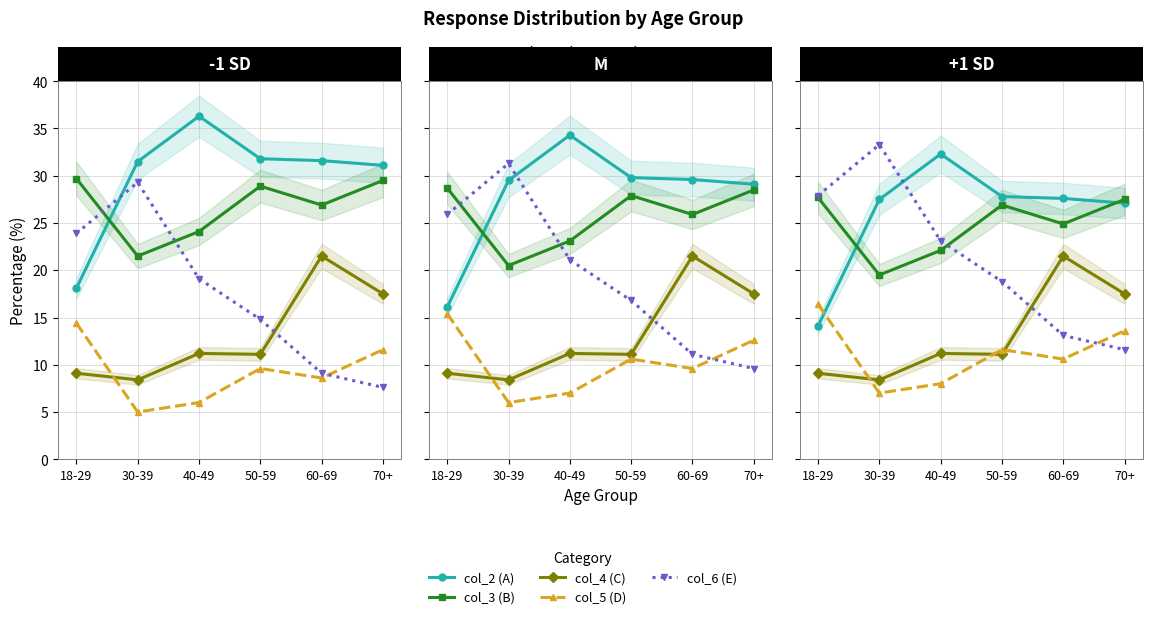

List the series in order of their peak value, highest first.

col_6 (E), col_2 (A), col_3 (B), col_4 (C), col_5 (D)